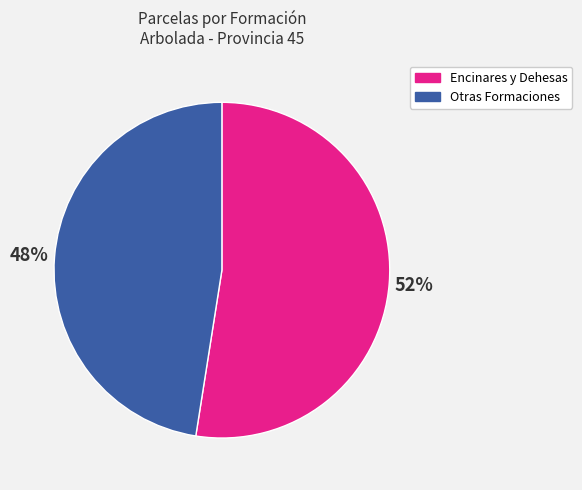

Is there a majority slice in this chart?

Yes